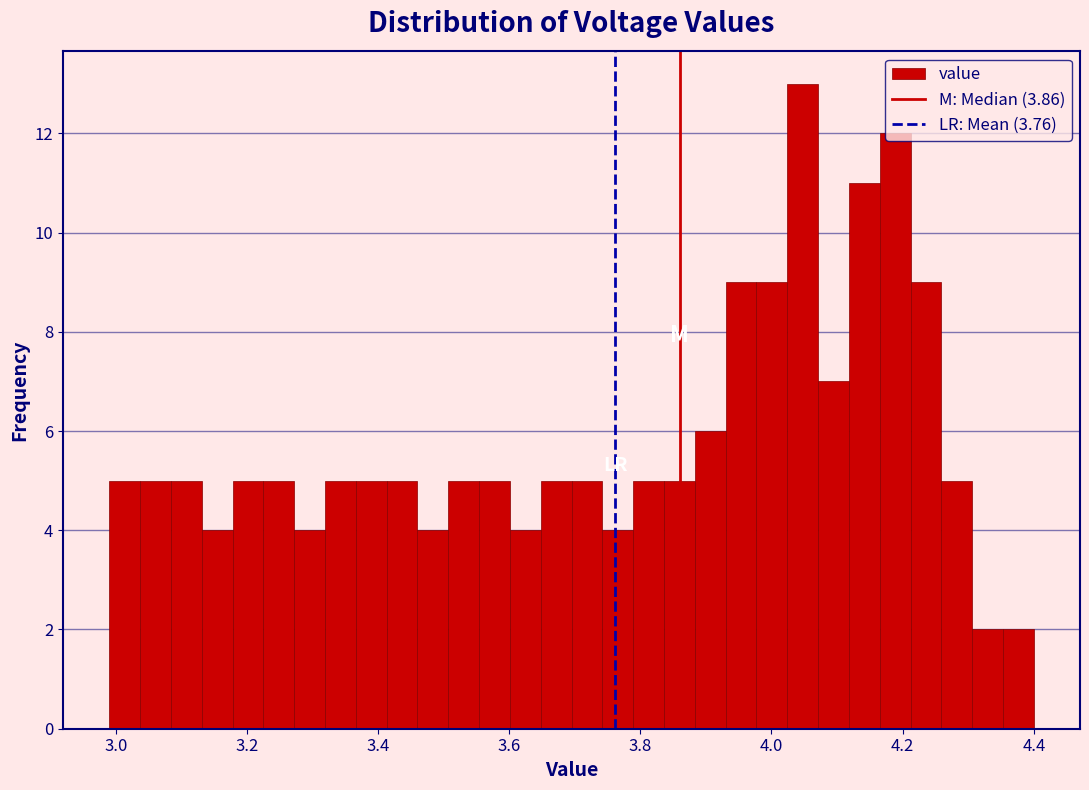

Read against the x-axis, roughly where is the centre of the tallest bar?

4.04